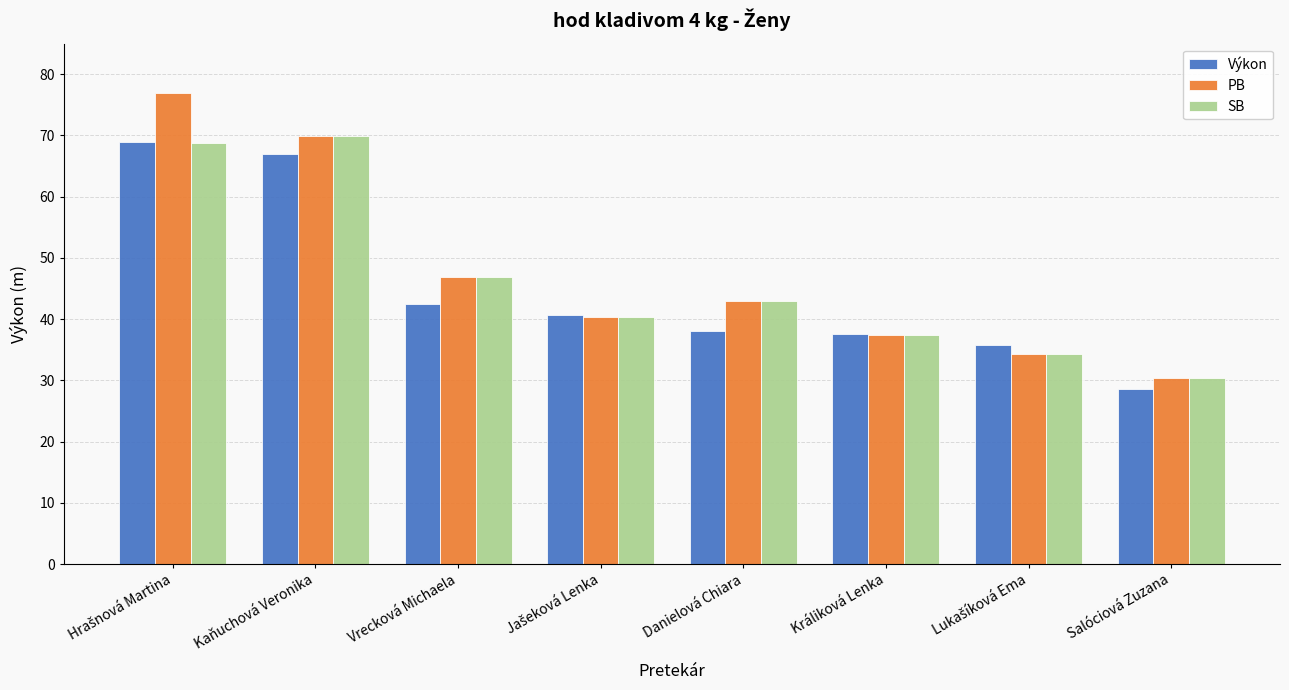

True or false: PB has a value of 30.3 at Salóciová Zuzana.

True